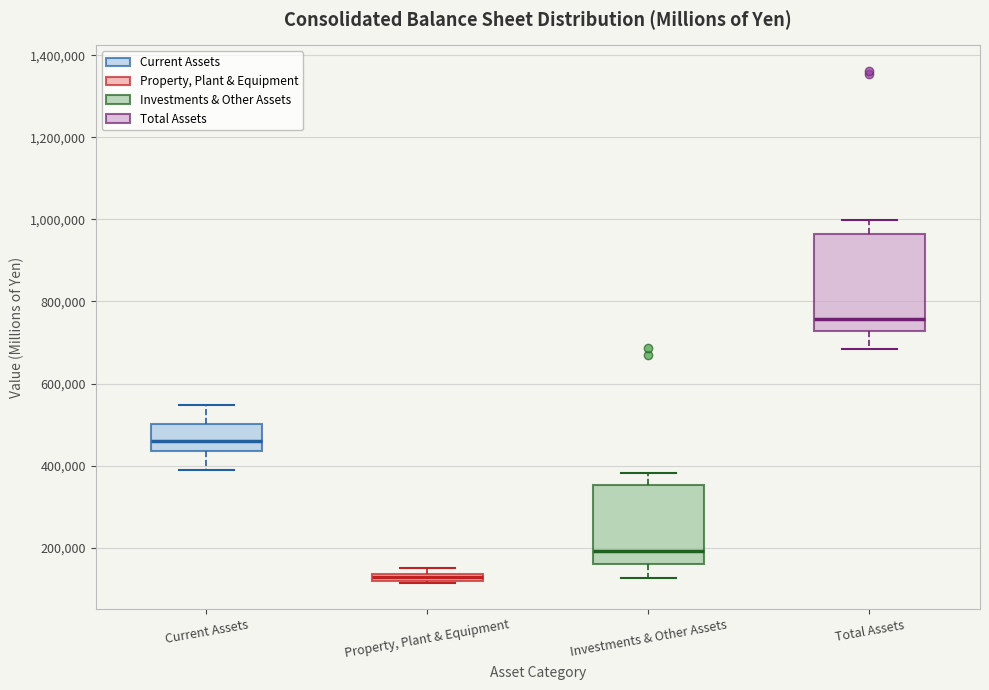

Which box is the tallest, from its lower edge to its upper edge?

Total Assets